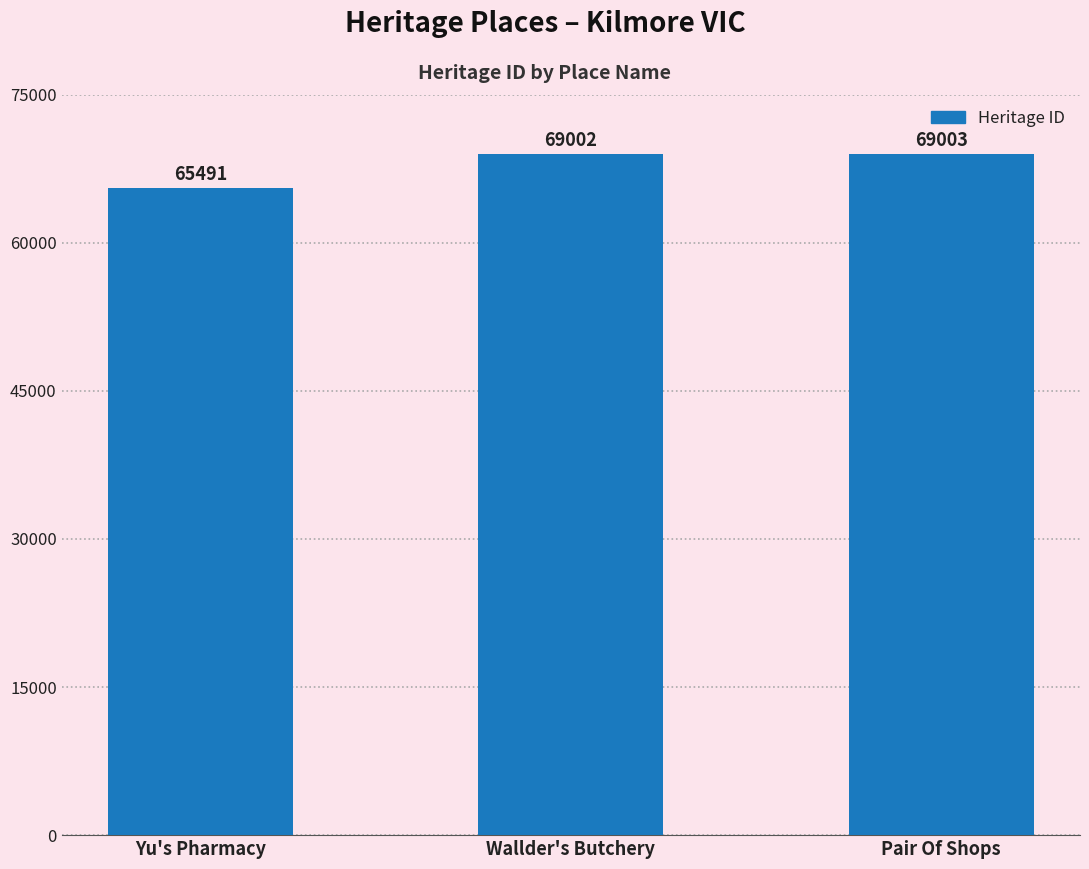

Rank the categories by value from lowest to highest.

Yu's Pharmacy, Wallder's Butchery, Pair Of Shops